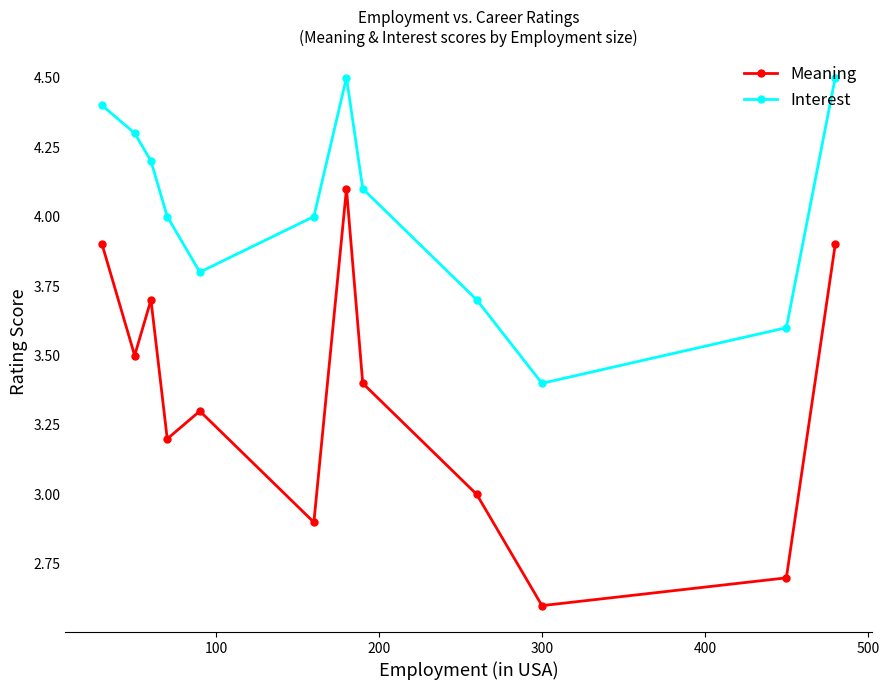

Which series has the largest total across all categories?

Interest